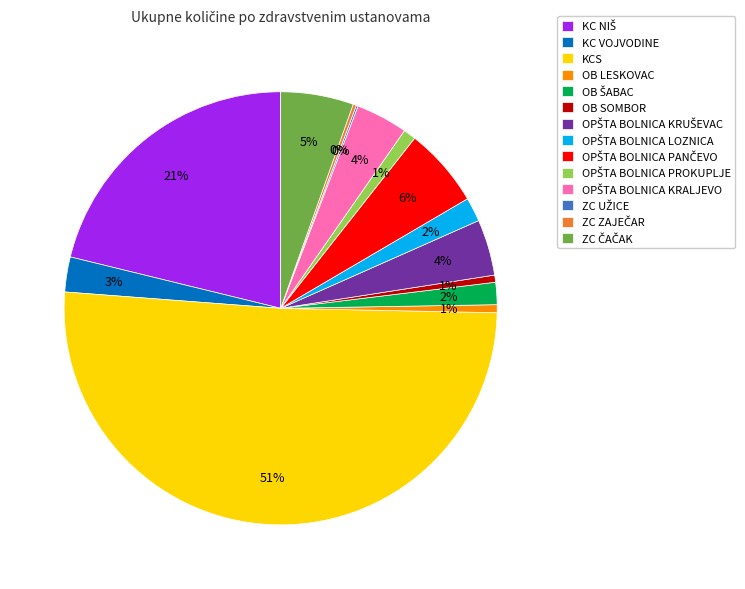

What is the majority slice?

KCS